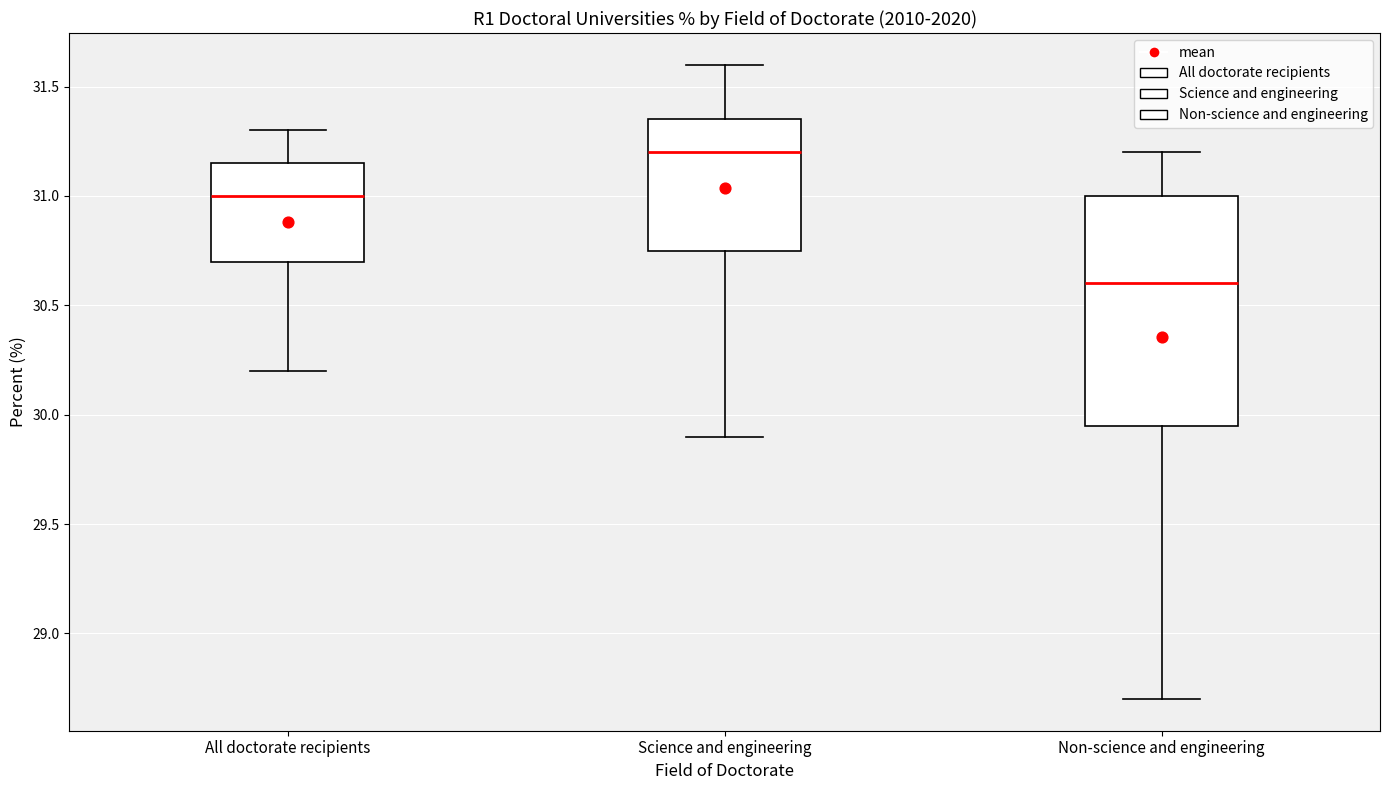

Reading left to right, transcribe this box plot: for each box, give where its median line is, the range the box spans, and where its two whiskers end, as read against the y-axis. The values are not printed on the chart, so give them approximately, as read against the axis.

All doctorate recipients: median 31.00, box 30.70 to 31.15, whiskers 30.20 to 31.30
Science and engineering: median 31.20, box 30.75 to 31.35, whiskers 29.90 to 31.60
Non-science and engineering: median 30.60, box 29.95 to 31.00, whiskers 28.70 to 31.20